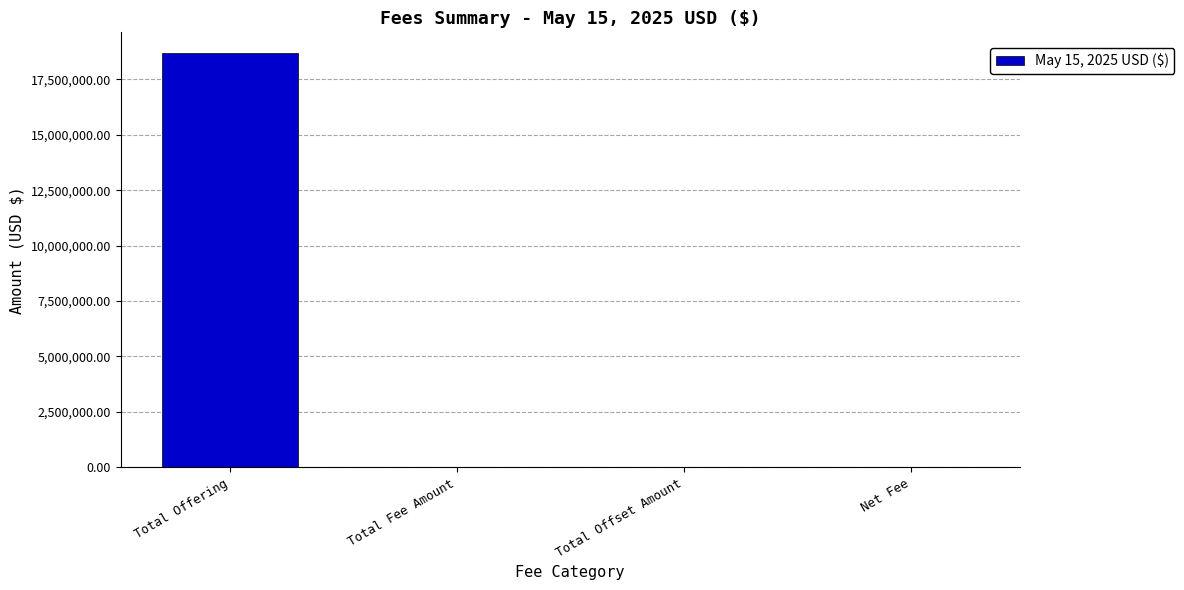

What is the greatest value displayed?

18685562.1